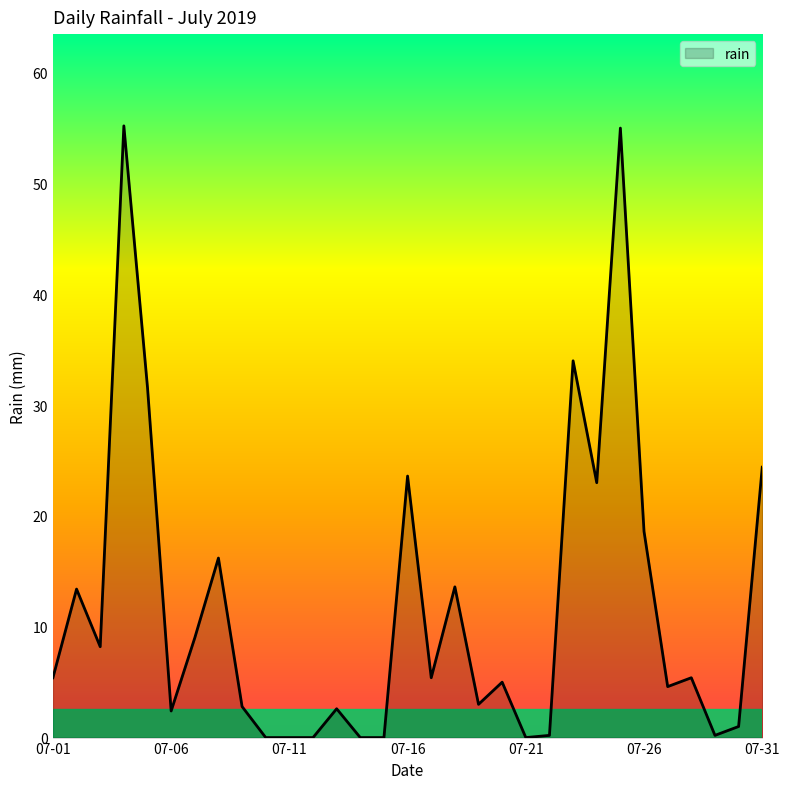

What is the maximum value shown in the chart?

55.2